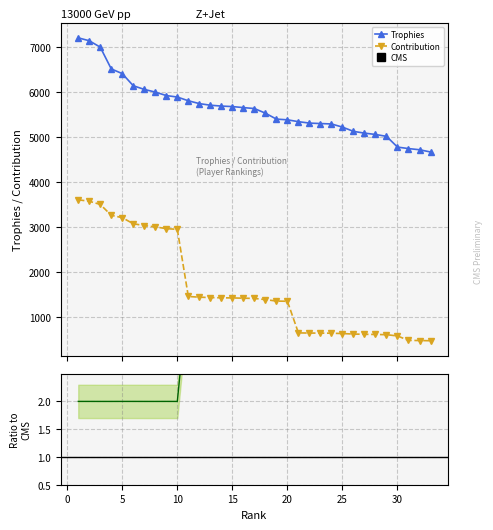

True or false: Contribution and Trophies intersect in this chart.

False